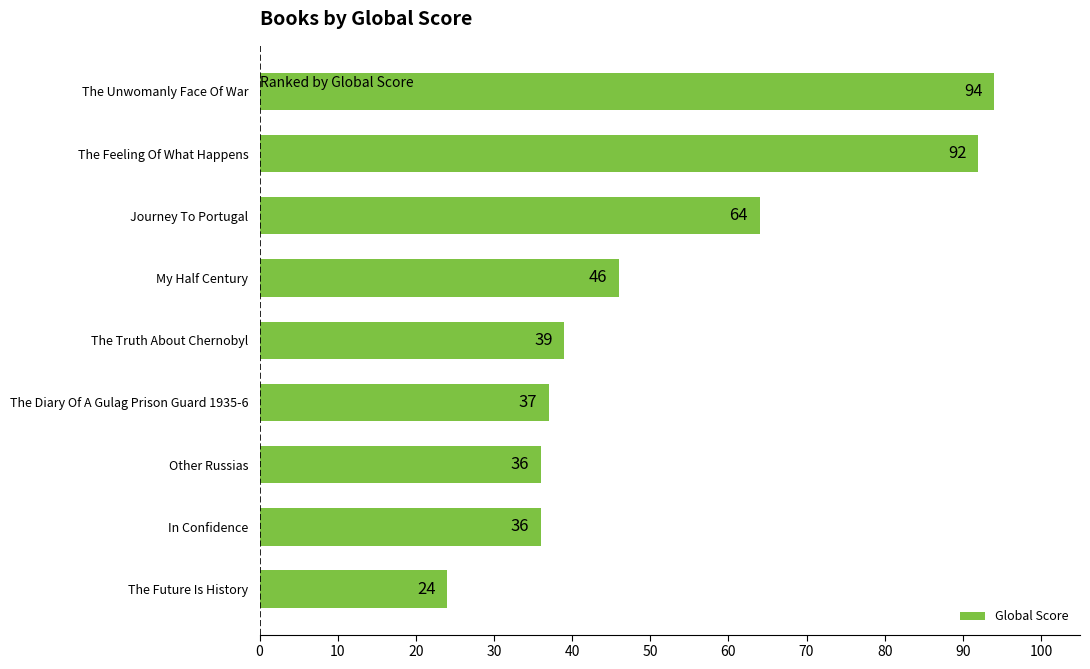

What is the greatest value displayed?

94